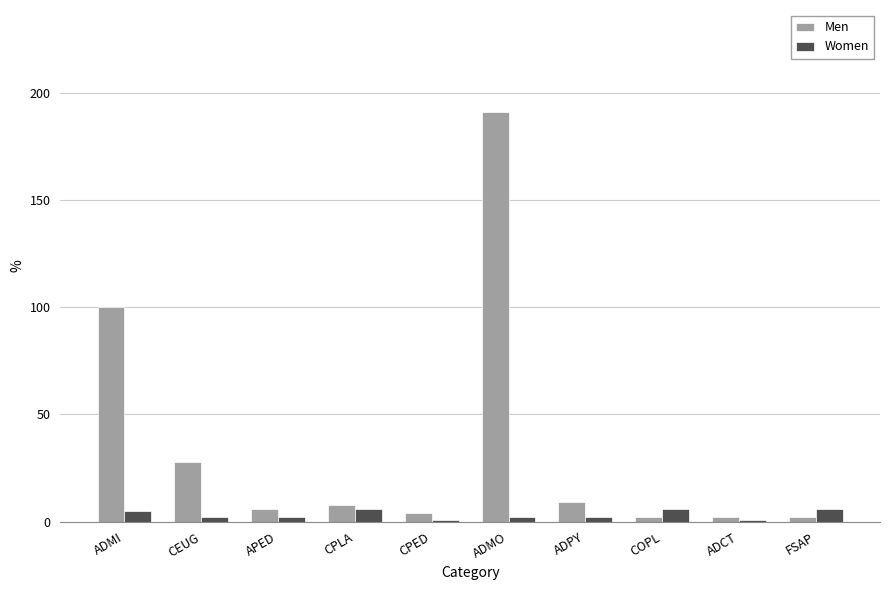

What is the total value across all series at ADMI?

105